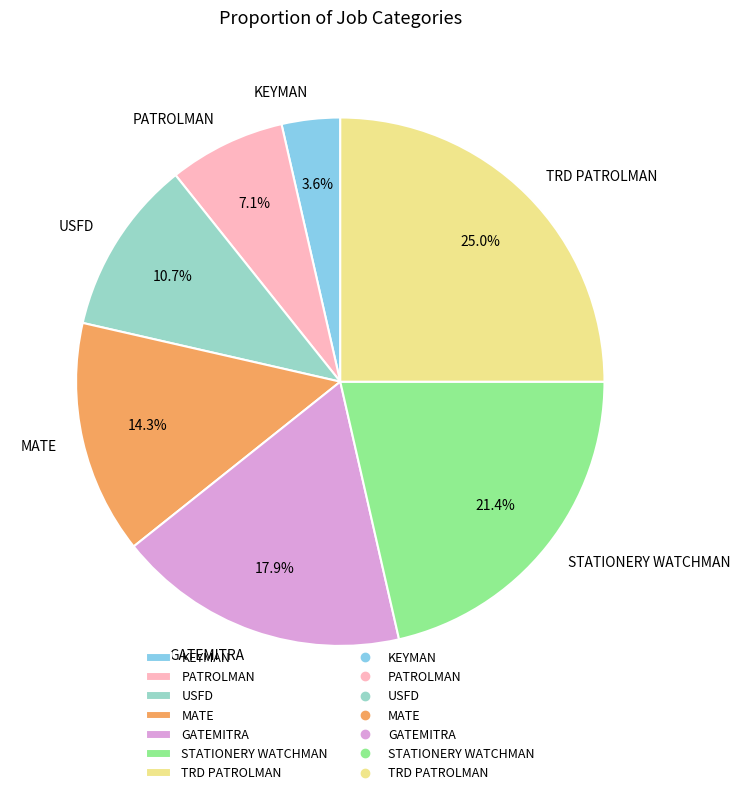

What is the smallest slice in the pie chart?

KEYMAN